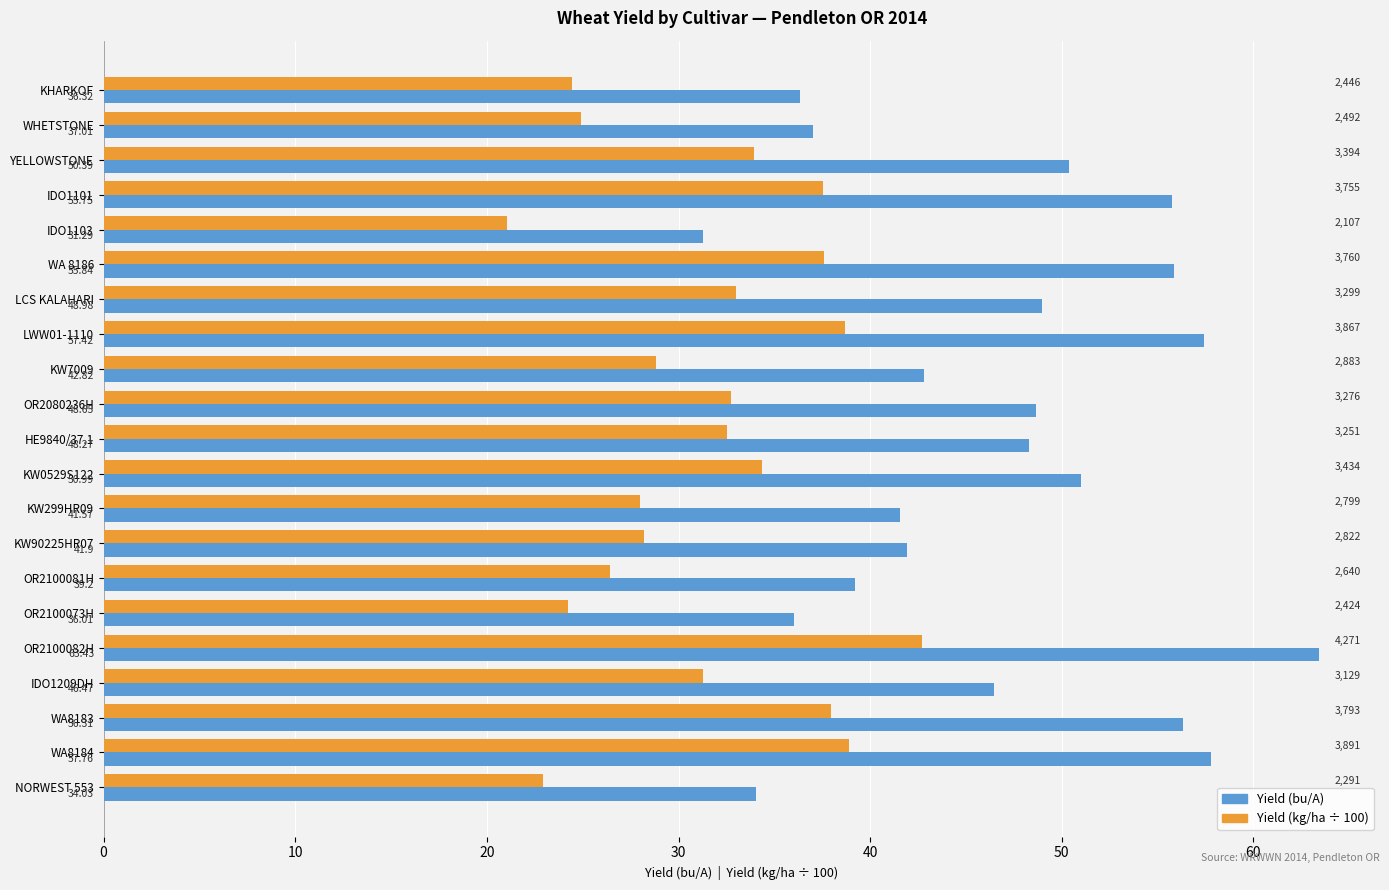

At which category is the sum across all series the highest?

OR2100082H